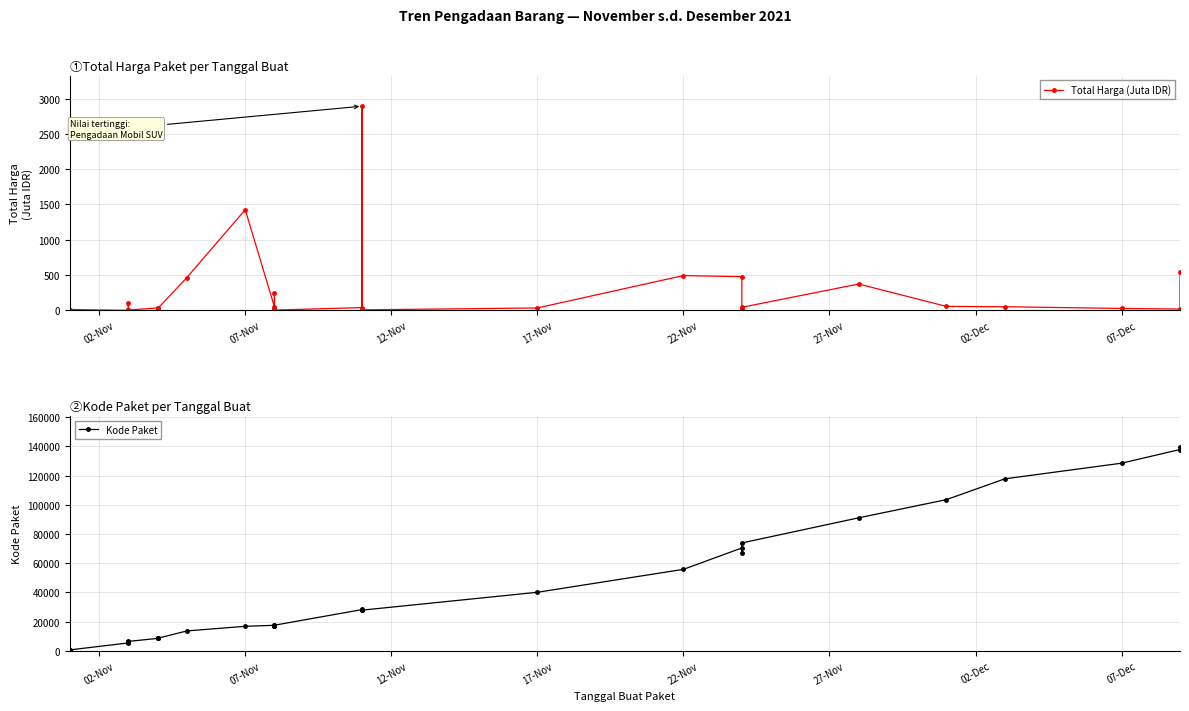

How many series are shown in this chart?

2